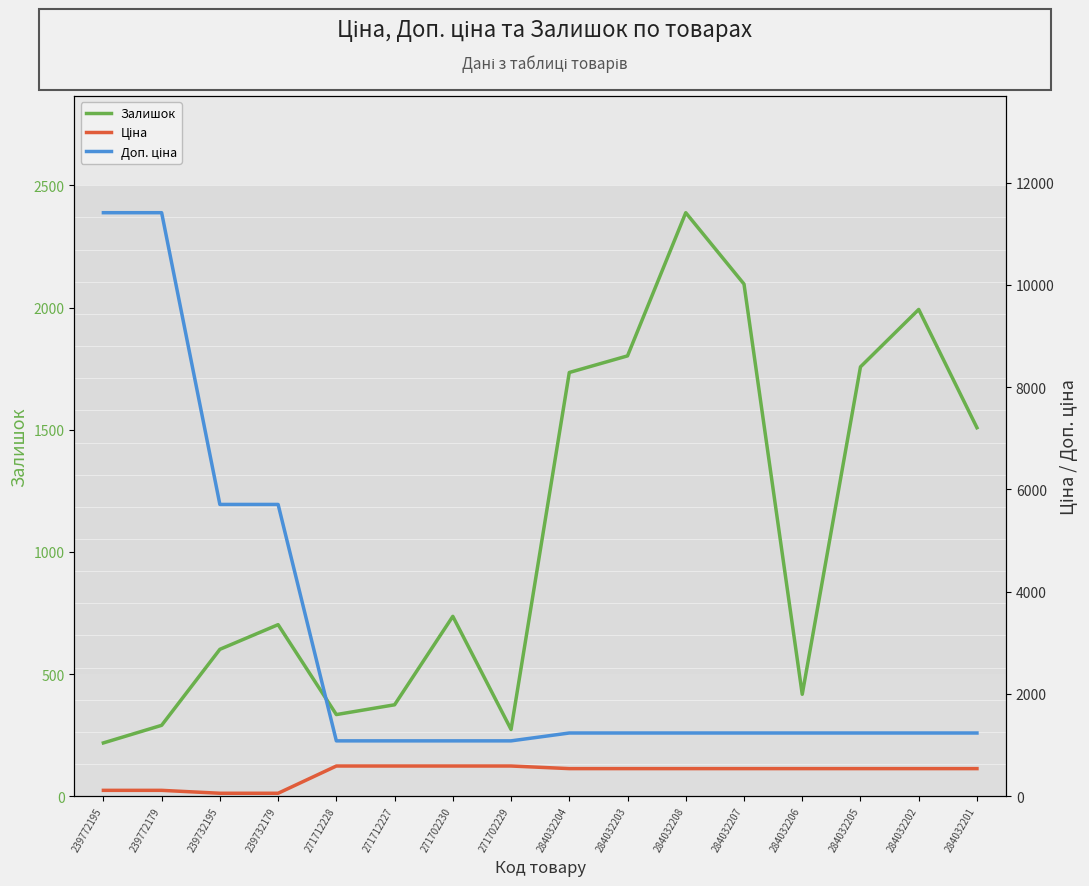

Is it true that Доп. ціна equals 526.3 at 284032208?

False